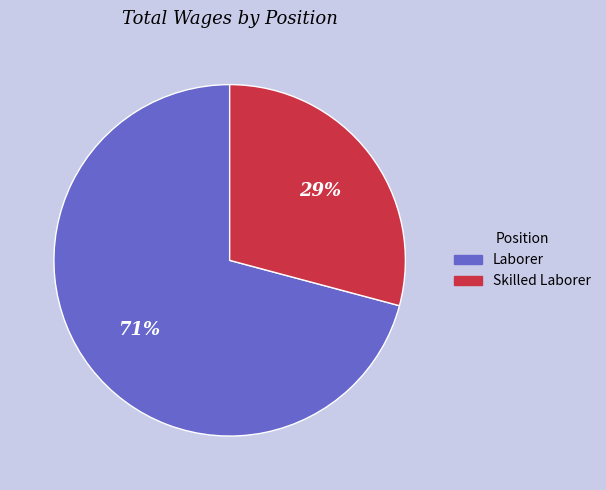

Approximately how many times larger is the value at Skilled Laborer compared to Laborer?

0.4